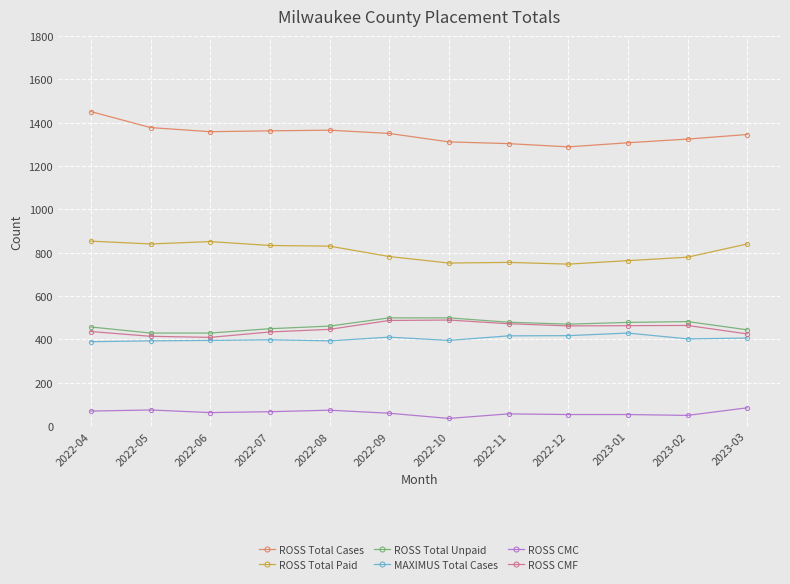

True or false: MAXIMUS Total Cases has more than 0 points higher than both neighbors.

True